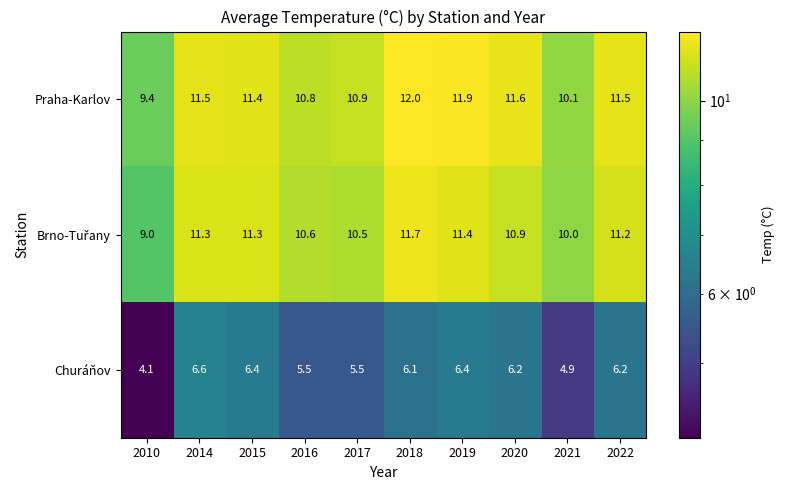

What is the sum of the Praha-Karlov values at 2015 and 2010?

20.8